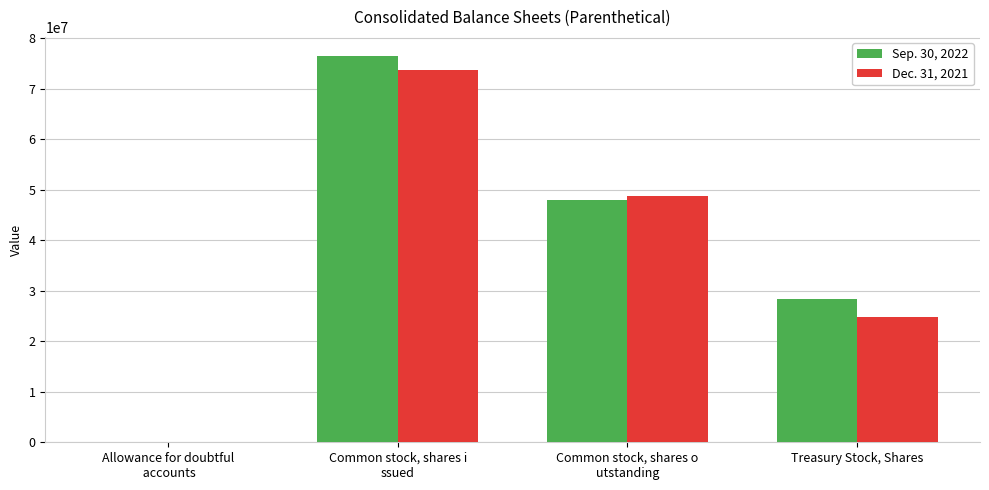

Count the number of data series in this chart.

2